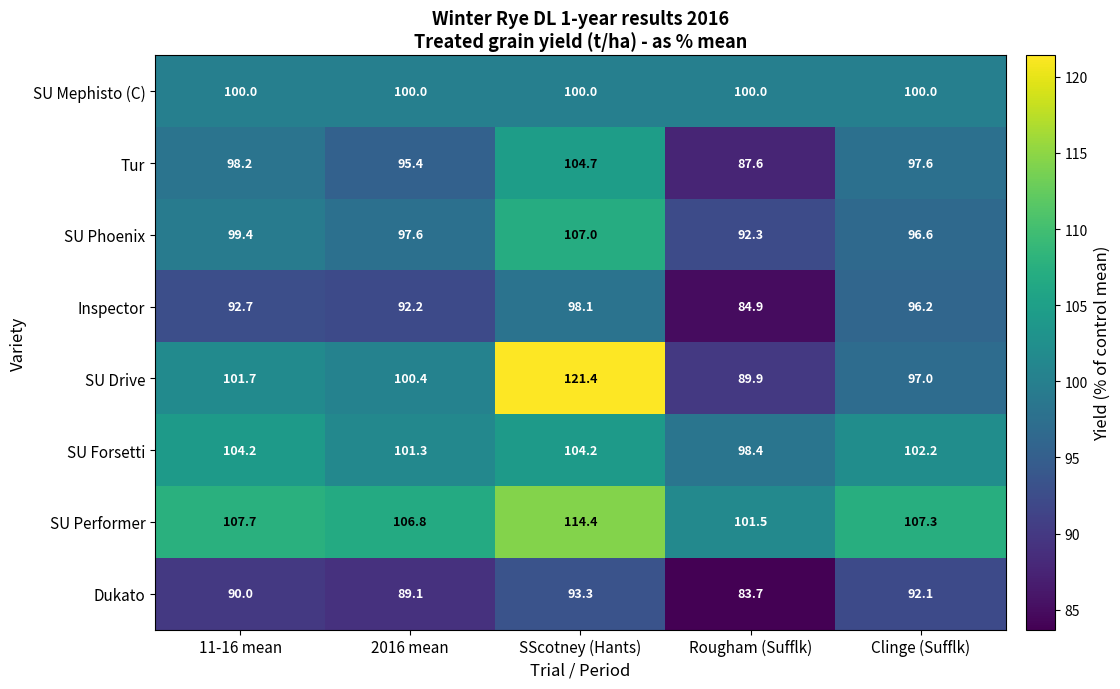

Where is Tur nearest to the value 96?

2016 mean